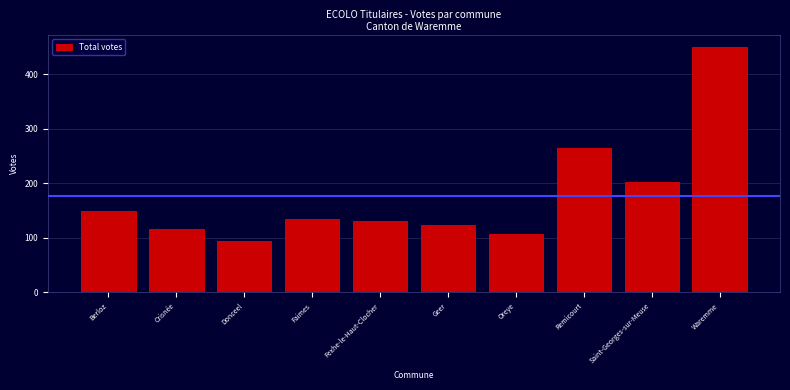

Reading right to left, extract all data points from this chart.

Waremme=449	Saint-Georges-sur-Meuse=202	Remicourt=264	Oreye=107	Geer=124	Fexhe-le-Haut-Clocher=131	Faimes=134	Donceel=95	Crisnée=117	Berloz=149